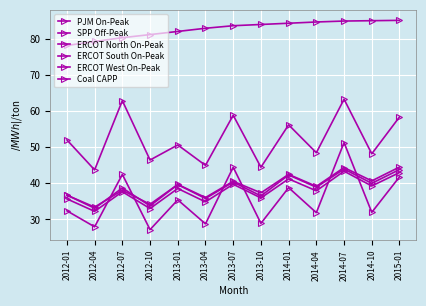

True or false: SPP Off-Peak and PJM On-Peak cross at least once.

False